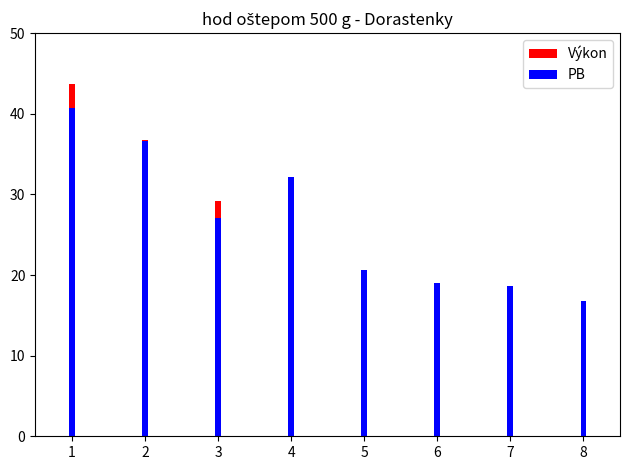

What is the difference between the second highest and second lowest values in the PB series?

18.0